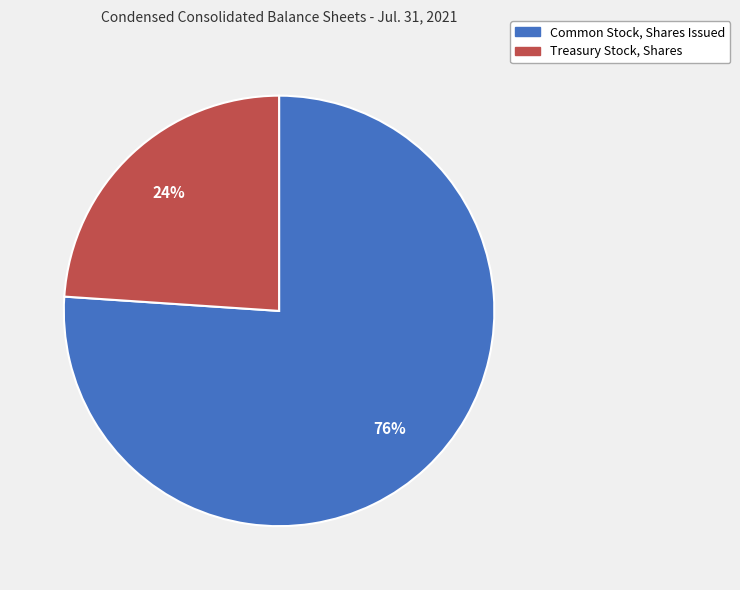

What is the ratio of the value at Common Stock, Shares Issued to the value at Treasury Stock, Shares?

3.2